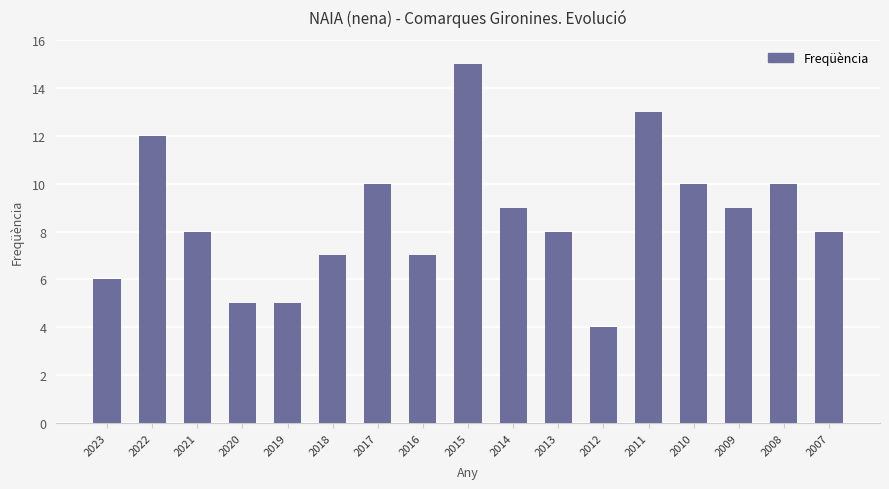

What value does the data have at 2017?

10